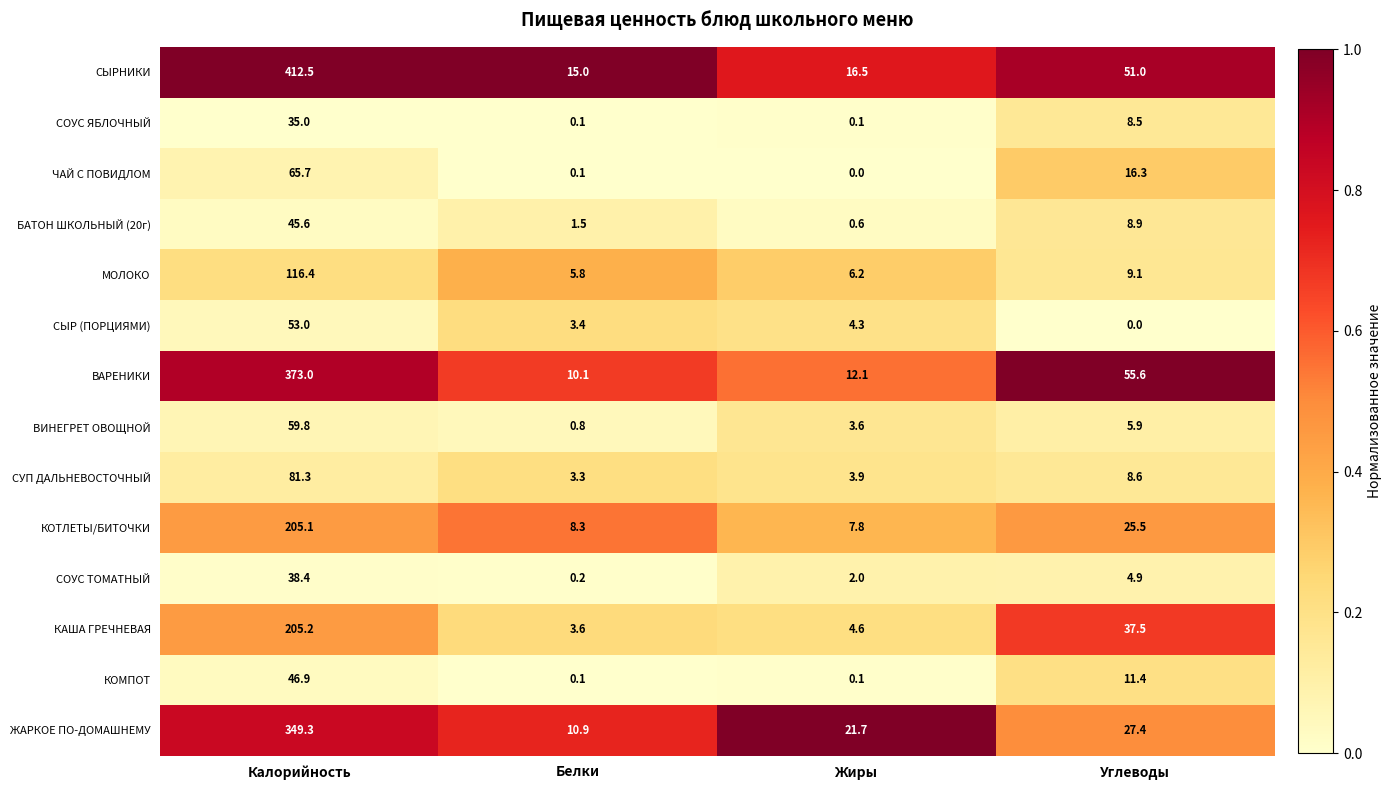

Which series changed the most between Белки and Жиры?

ЖАРКОЕ ПО-ДОМАШНЕМУ